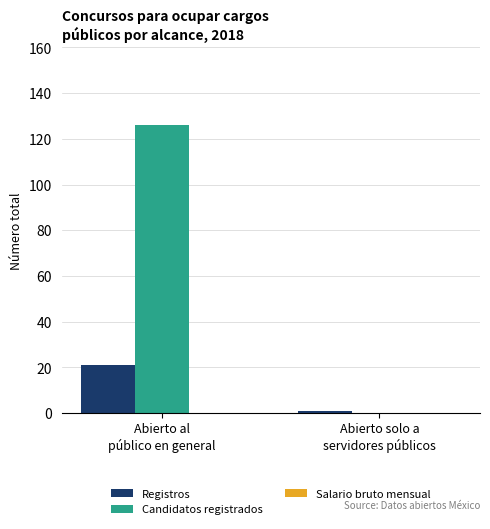

Which category has the highest value across all series?

Abierto al
público en general